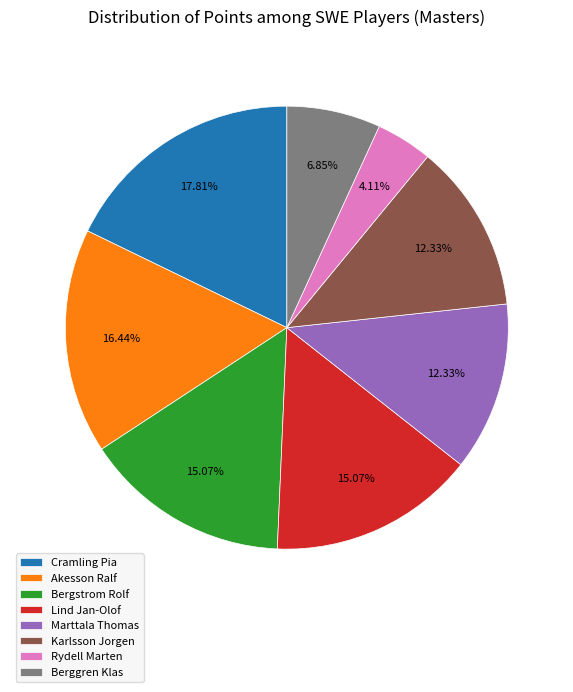

Do Lind Jan-Olof and Berggren Klas together represent more than half of the pie?

No